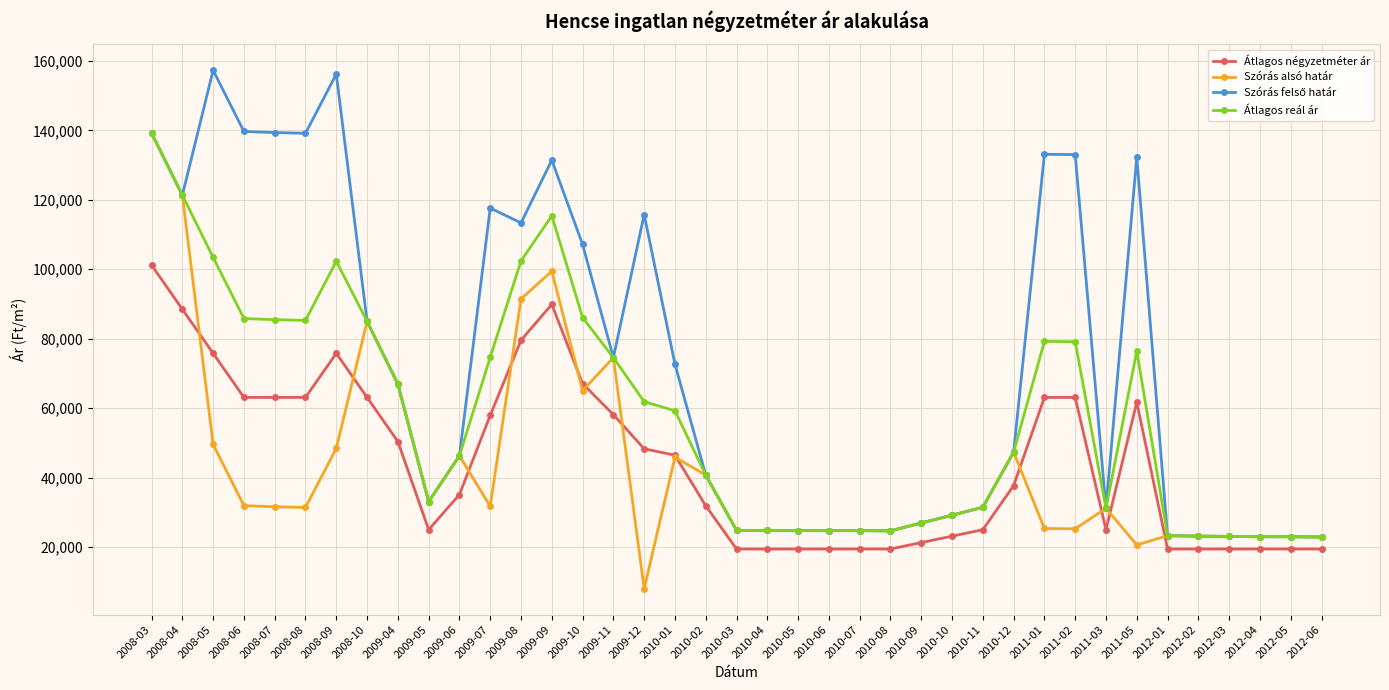

What is the spread (max minus min) of values at 2008-05?

107748